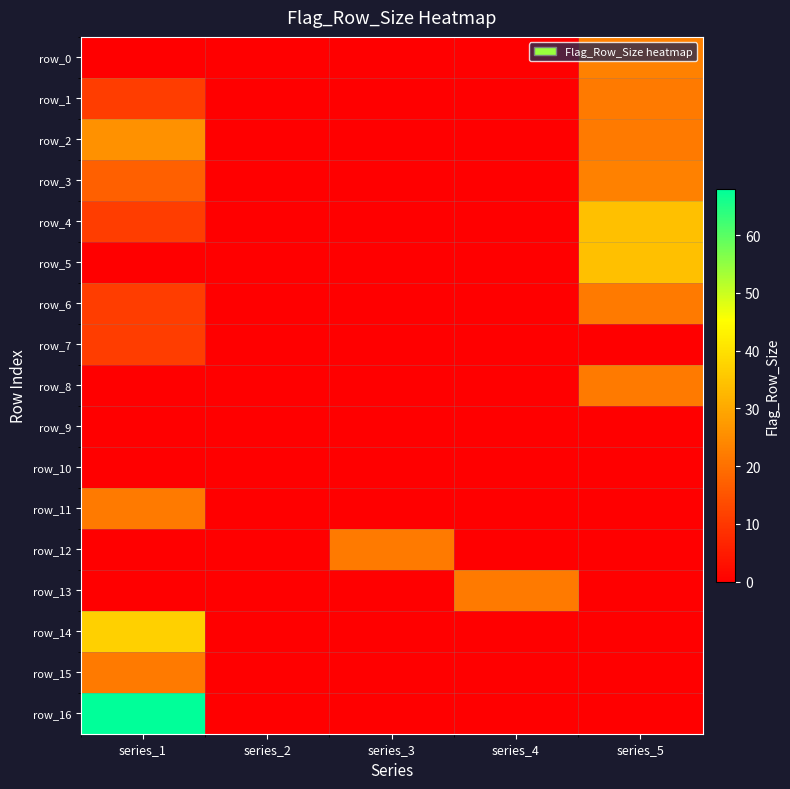

At which category is the sum across all series the highest?

series_1